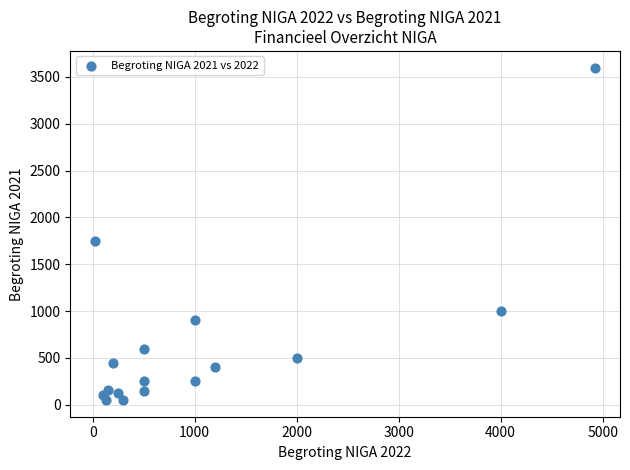

What is the range of X values (max minus min)?

4900